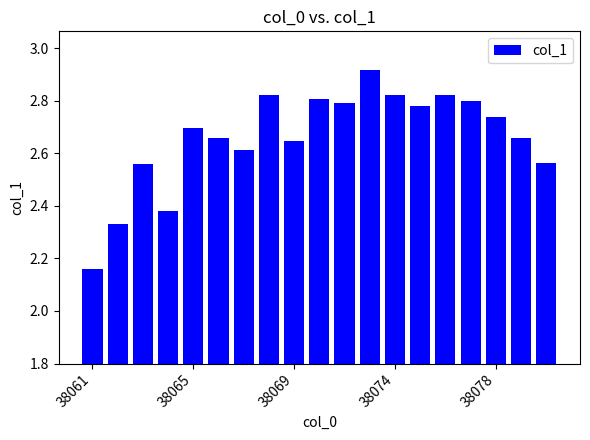

What is the sum of all values?

50.6